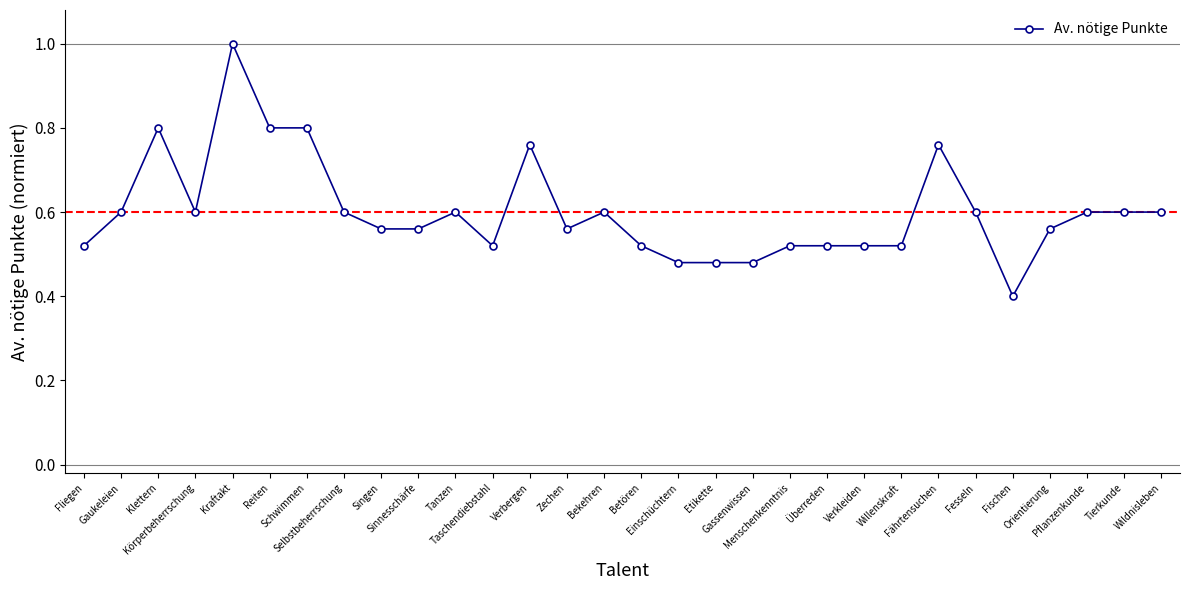

At which category does the chart reach its peak across all series?

Kraftakt